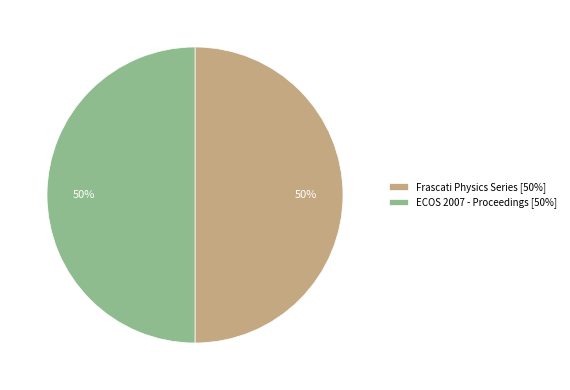

What is the ratio of the value at ECOS 2007 - Proceedings to the value at Frascati Physics Series?

1.0